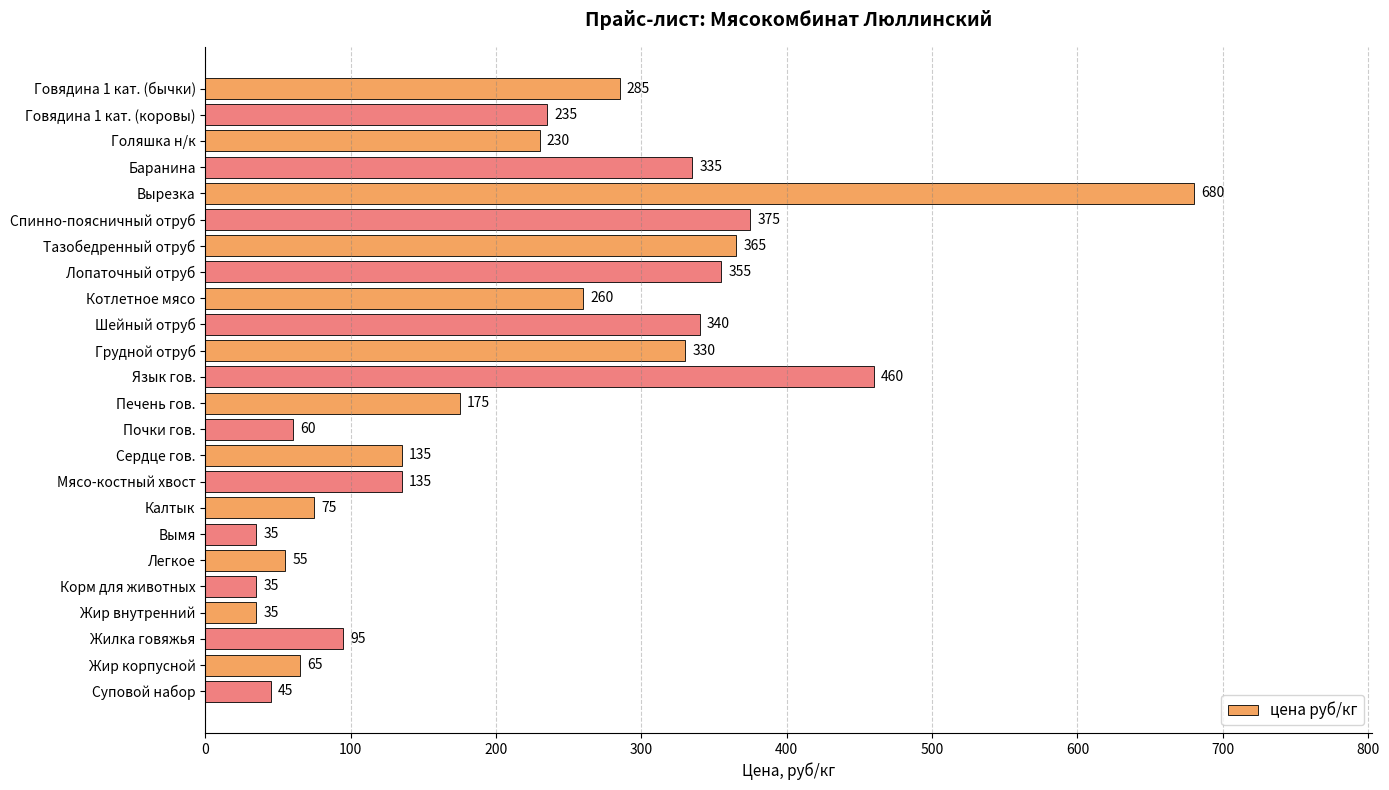

What is the difference between the maximum and second lowest values?

645